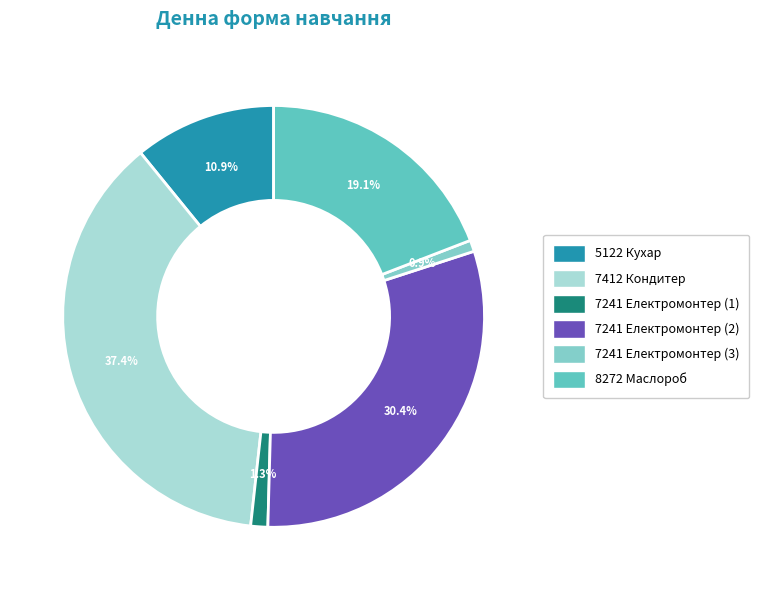

Is there a majority slice in this chart?

No